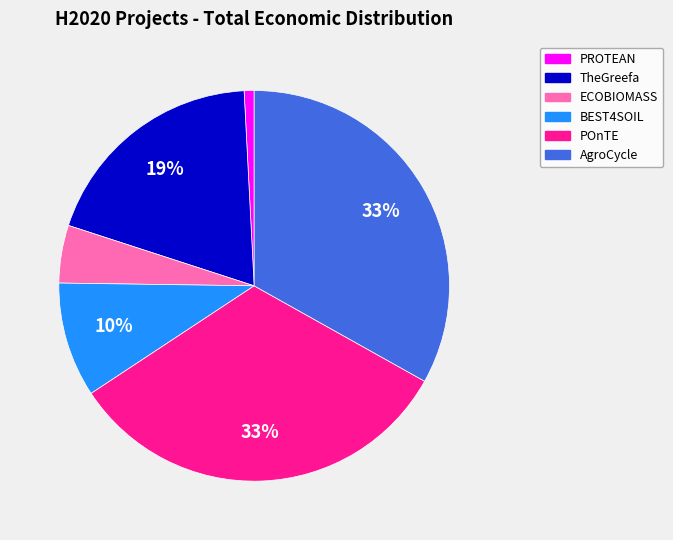

To the nearest percent, what is the difference between the PROTEAN and TheGreefa slice percentages?

18%